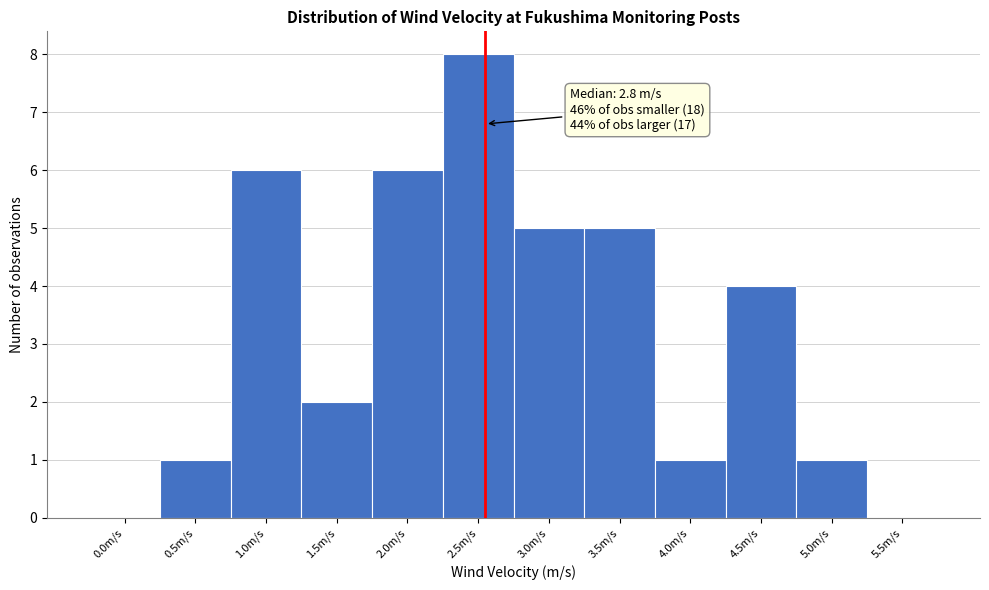

Reading left to right, transcribe all the data shown in this chart.

0.0m/s=0	0.5m/s=1	1.0m/s=6	1.5m/s=2	2.0m/s=6	2.5m/s=8	3.0m/s=5	3.5m/s=5	4.0m/s=1	4.5m/s=4	5.0m/s=1	5.5m/s=0